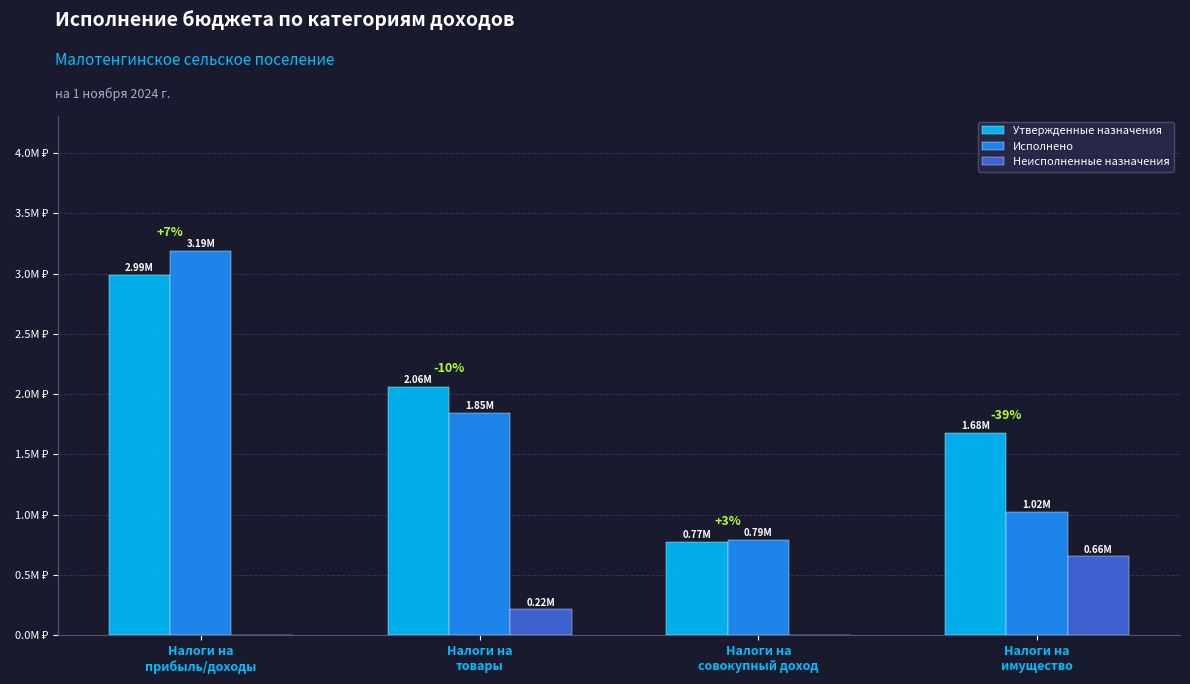

Is the value of Утвержденные назначения at Налоги на
имущество greater than the value of Исполнено at Налоги на
совокупный доход?

Yes